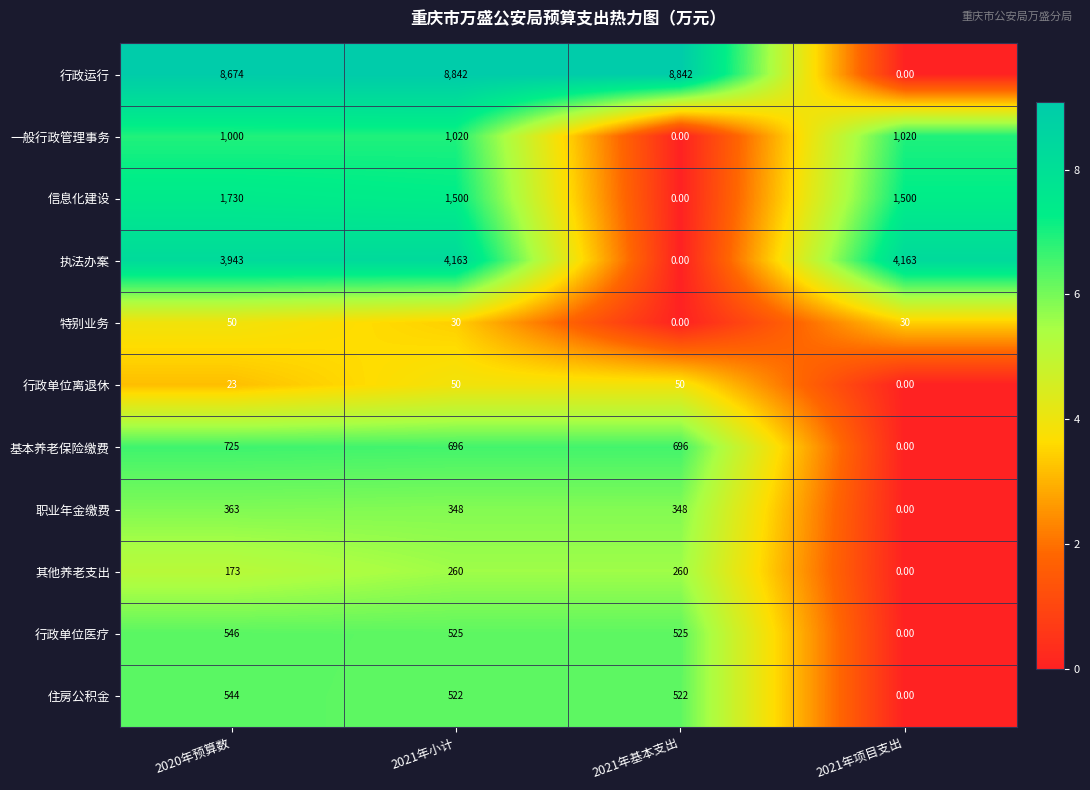

At which category is the sum across all series the highest?

2021年小计